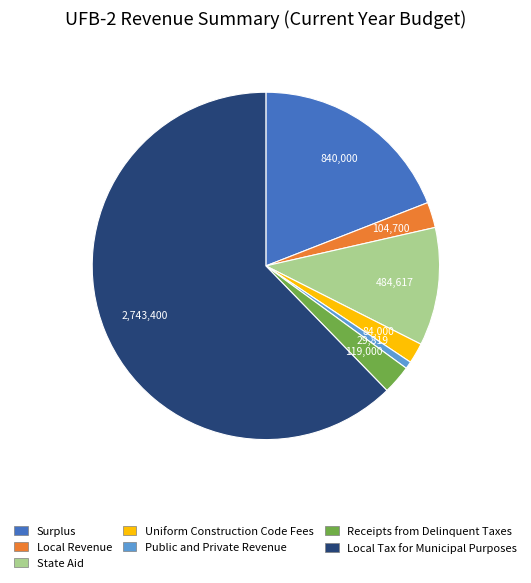

Which slice represents more than half of the pie?

Local Tax for Municipal Purposes